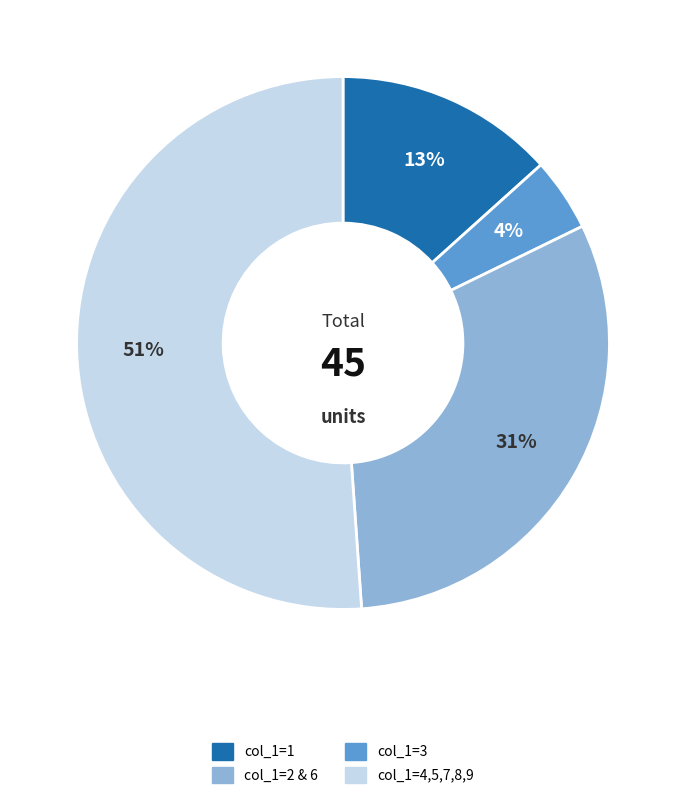

How many segments does this pie chart have?

4